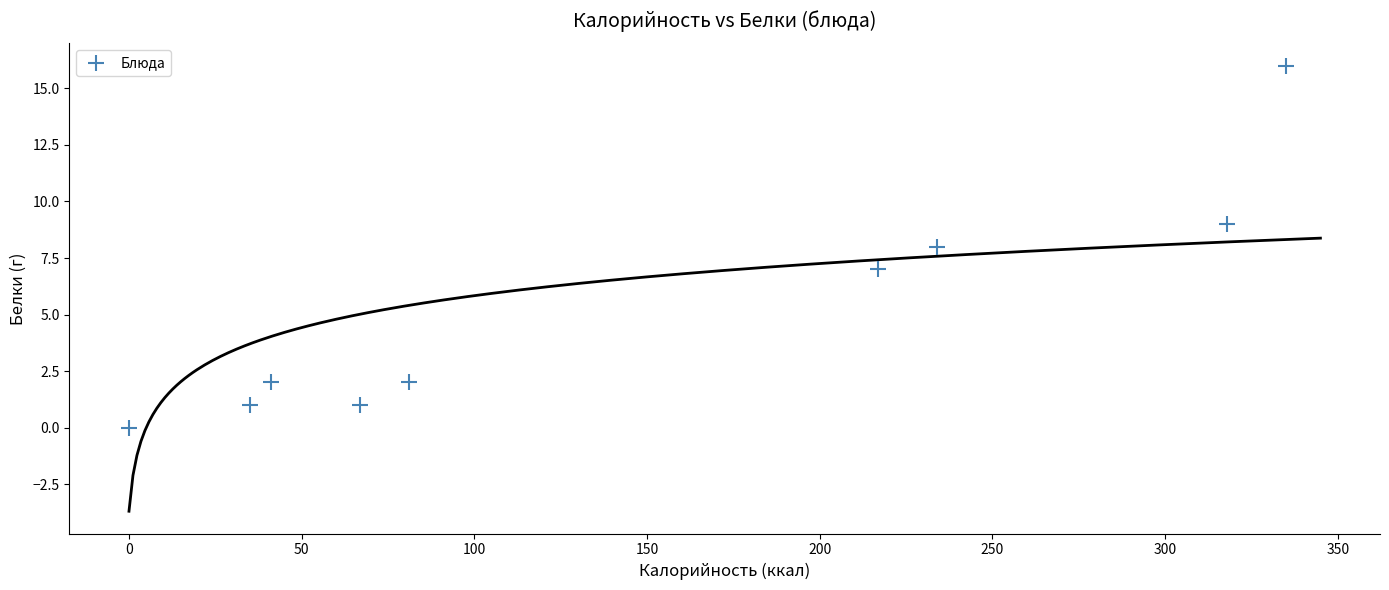

What is the range of X values (max minus min)?

335